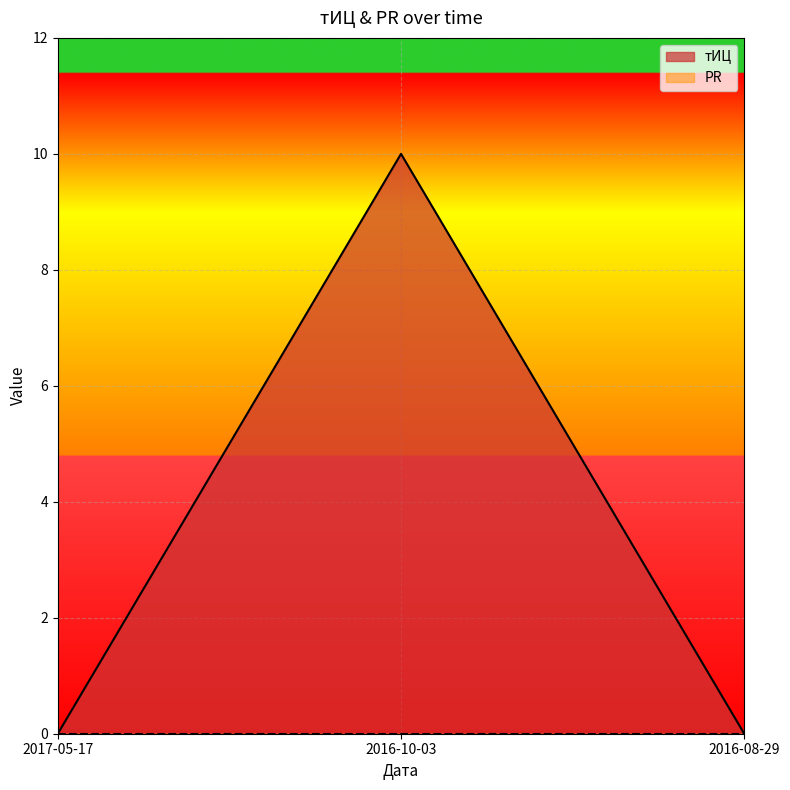

The chart shows a value of -4 at 2016-08-29. True or false?

False